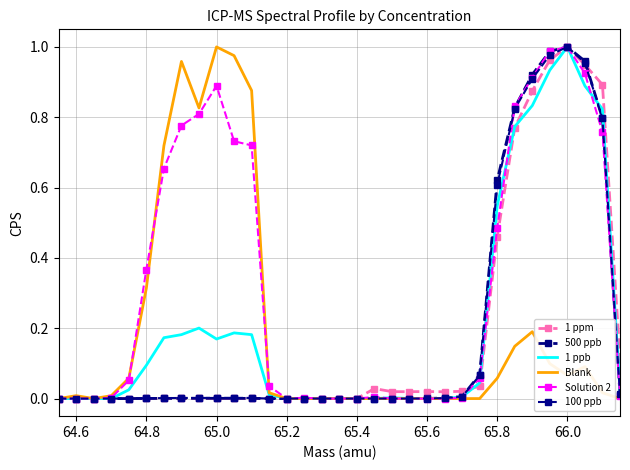

How many lines are shown in the chart?

6